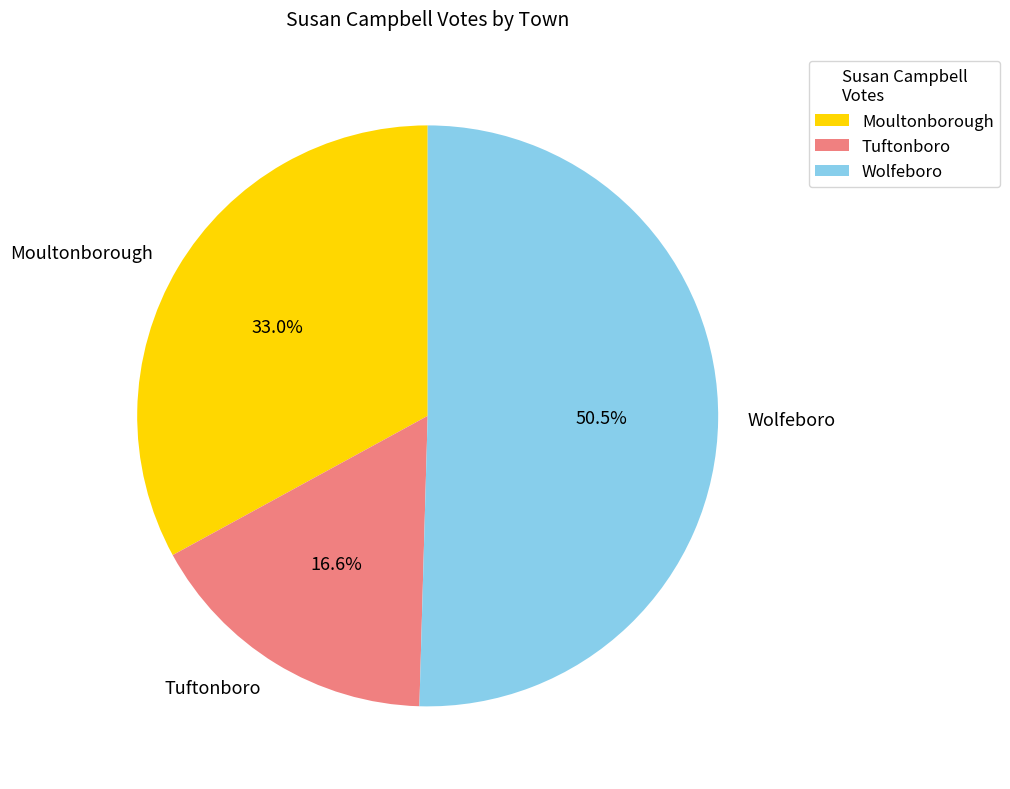

How many slices are in this pie chart?

3